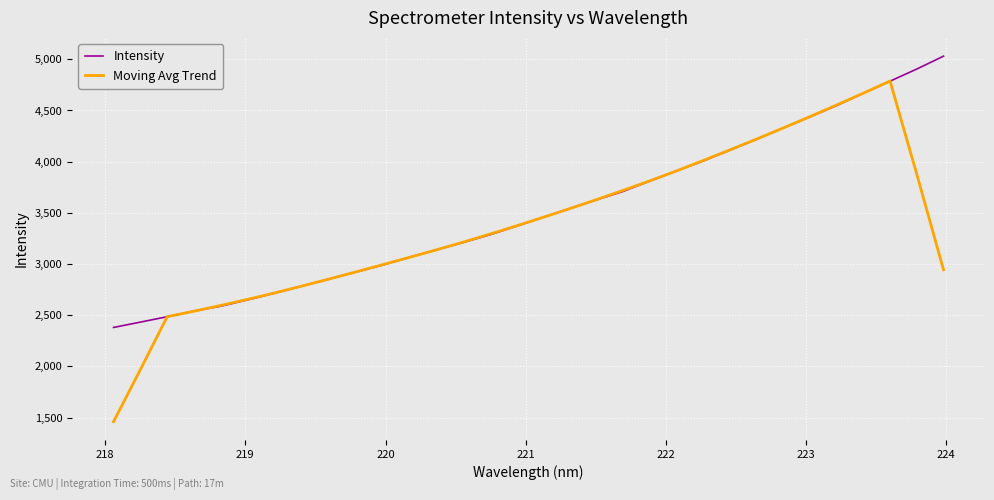

What is the maximum value shown in the chart?

5030.8